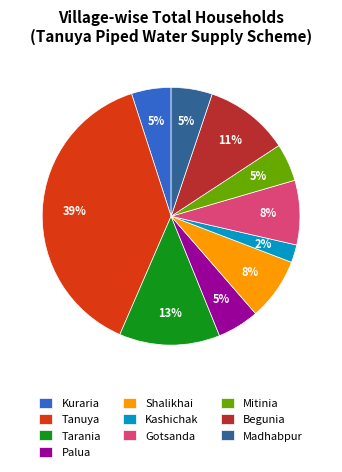

Is the sum of Madhabpur and Tanuya greater than half?

No